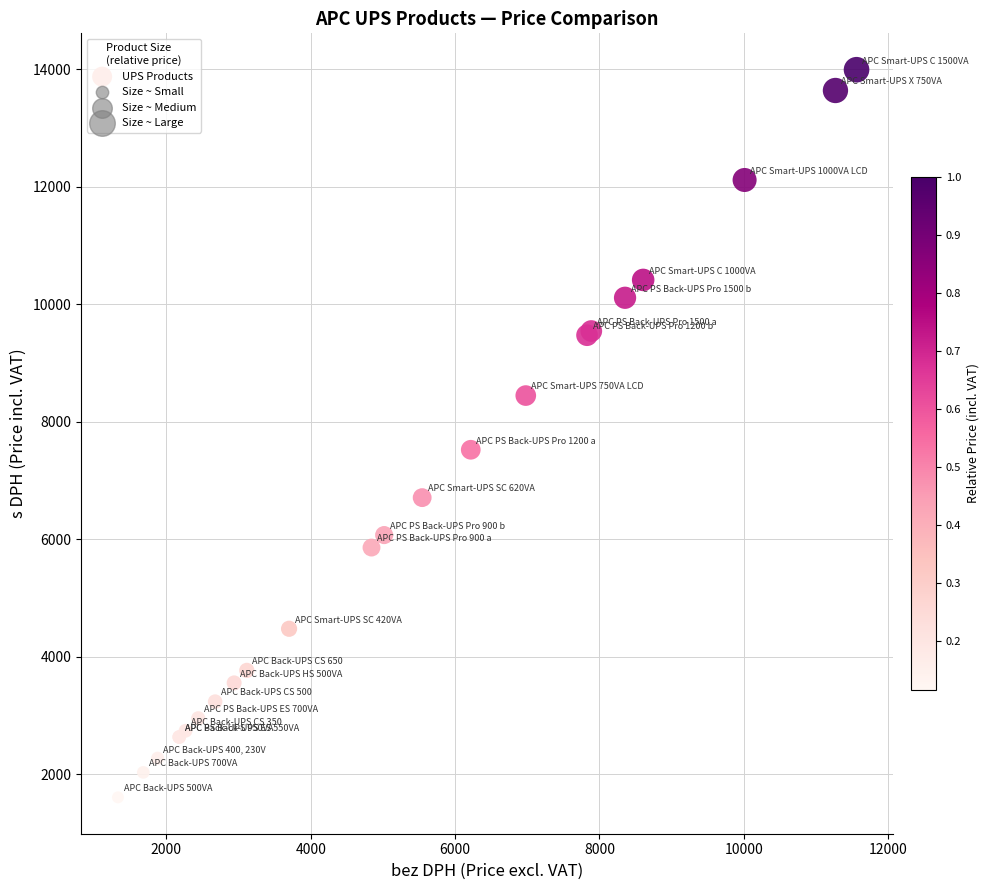

What Y value in the scatter plot is closest to 7799?

7523.5